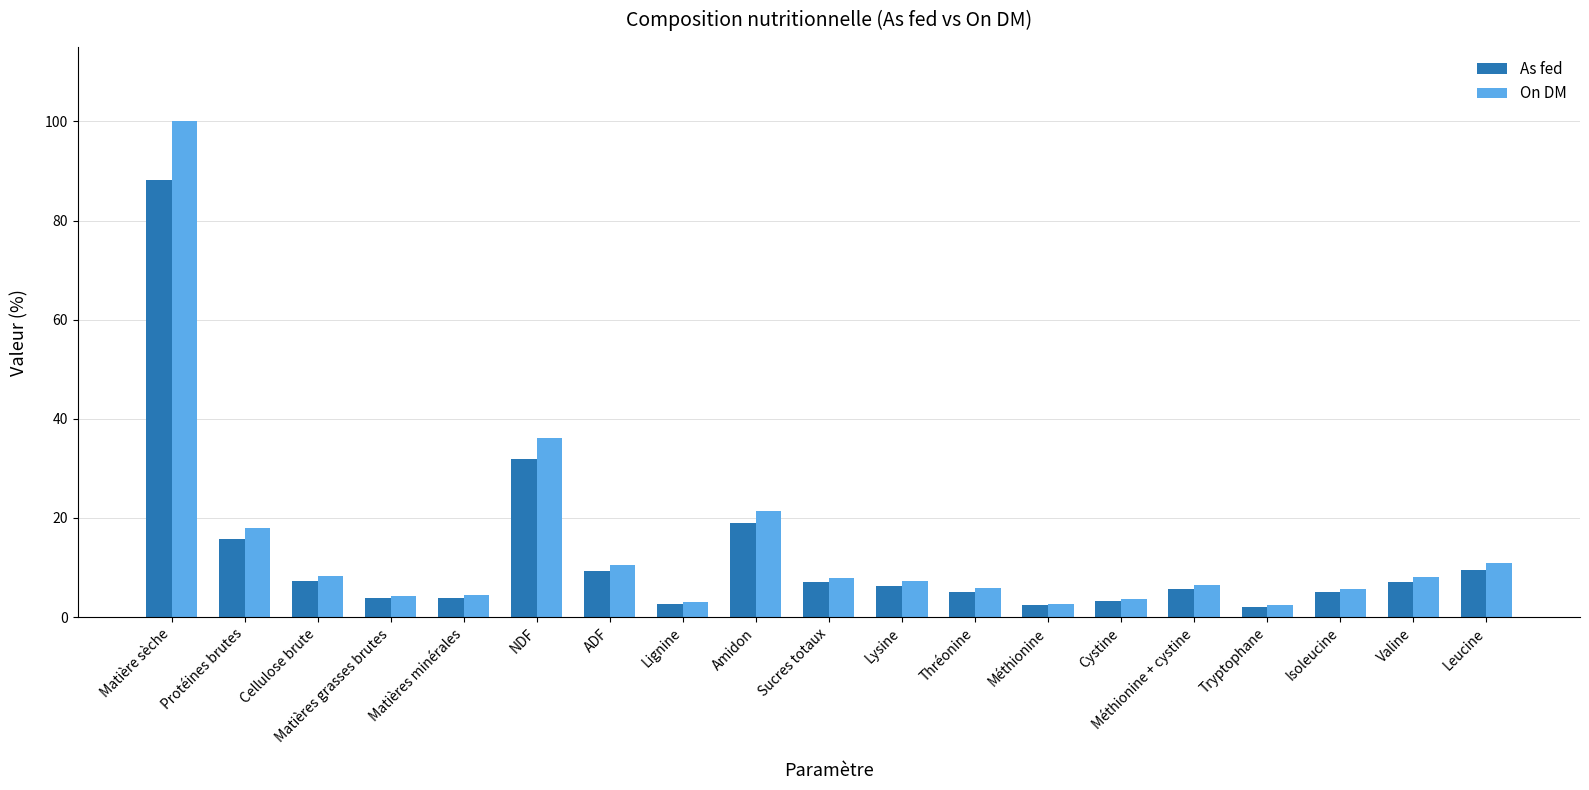

Are the bars horizontal?

No